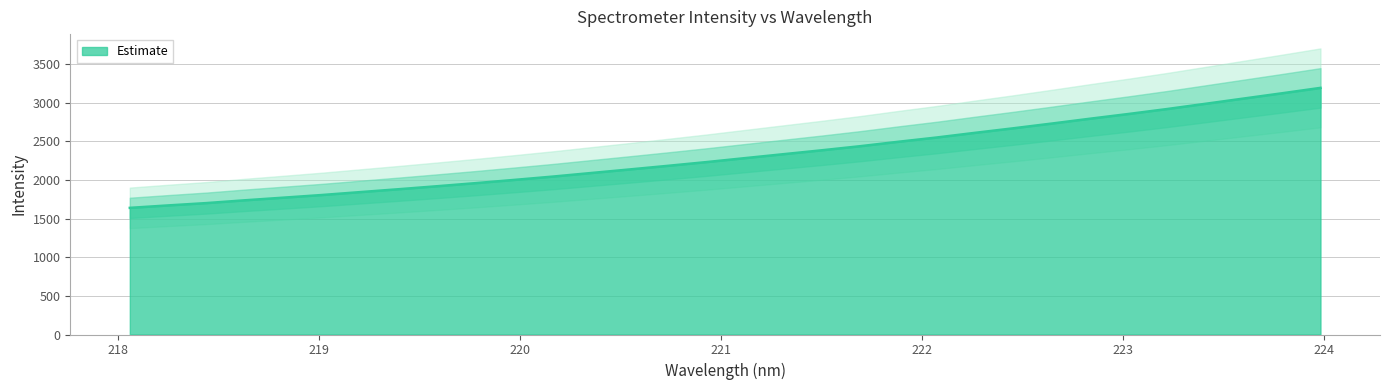

Where does the data first go above 2280?

221.1174